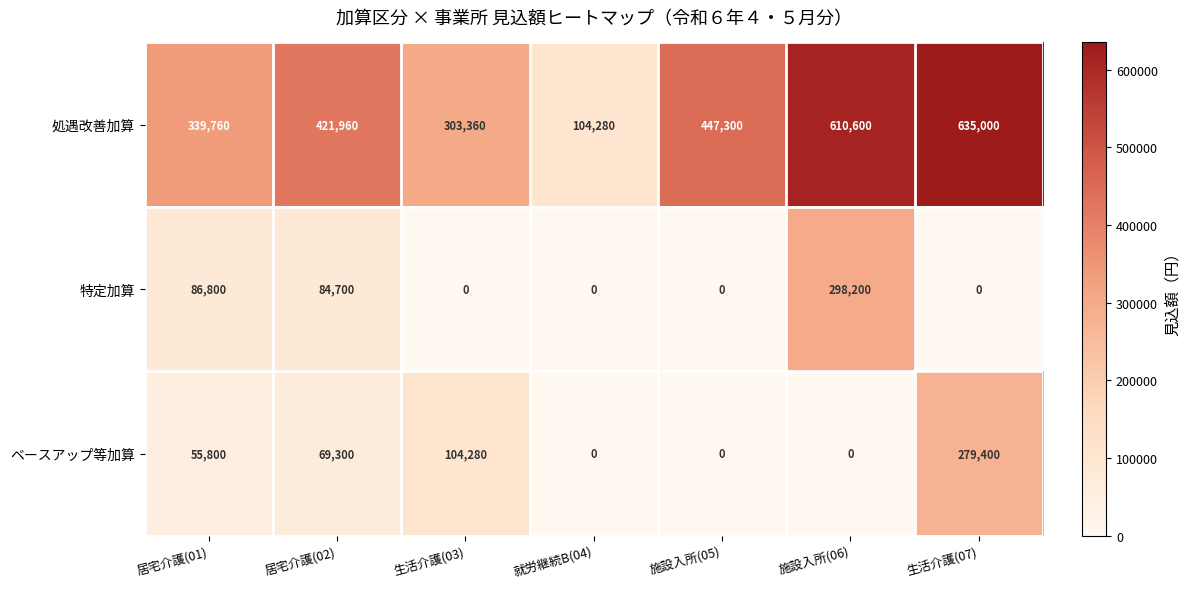

Is it true that ベースアップ等加算 equals 69300 at 居宅介護(02)?

True